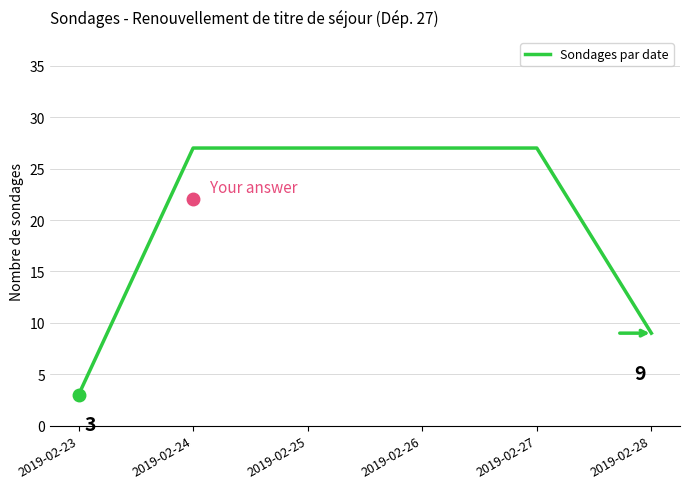

What is the difference between the second highest and second lowest values?

18